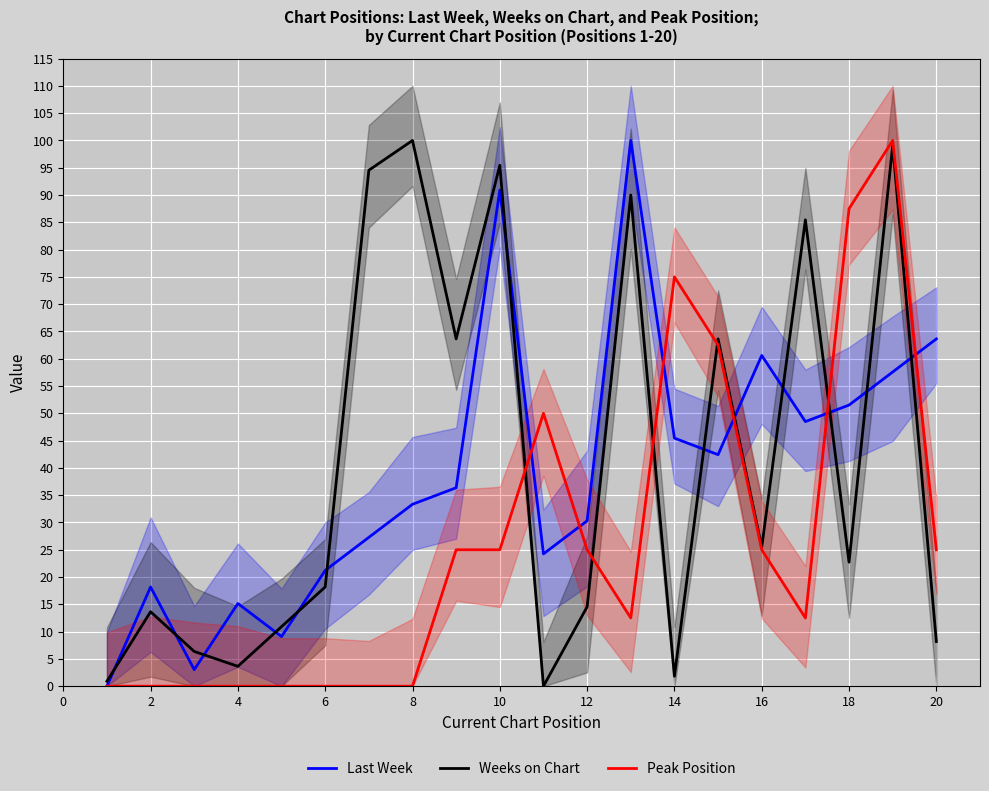

What are all the series names shown in the legend?

Last Week, Weeks on Chart, Peak Position